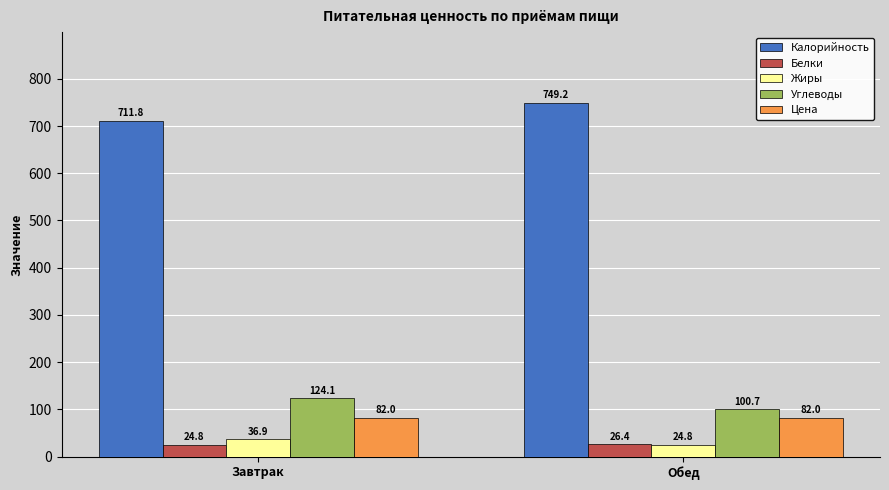

What is the label of the 1st bar from the right?

Обед